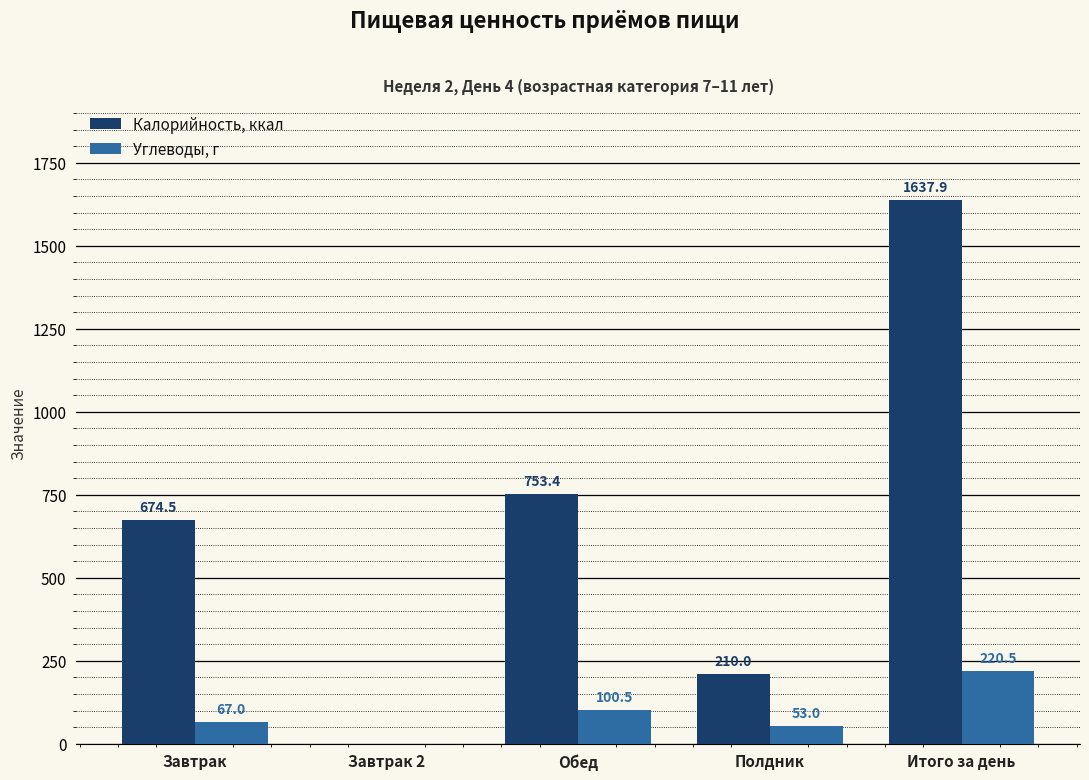

Is the value of Углеводы, г at Обед greater than the value of Калорийность, ккал at Завтрак 2?

Yes